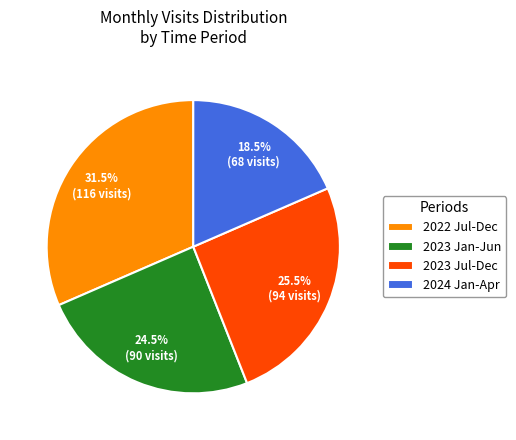

Rank the categories by value from lowest to highest.

2024 Jan-Apr, 2023 Jan-Jun, 2023 Jul-Dec, 2022 Jul-Dec